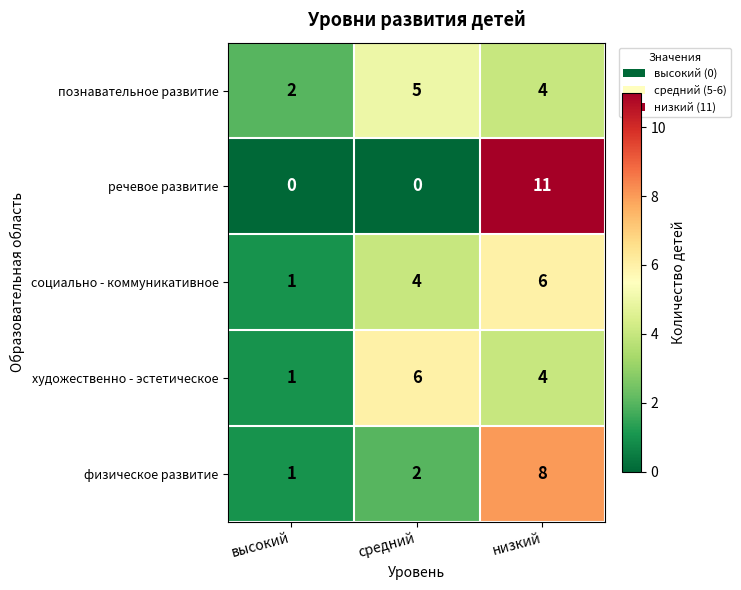

Reading left to right, transcribe all the data shown in this chart.

познавательное развитие: 2	5	4
речевое развитие: 0	0	11
социально - коммуникативное: 1	4	6
художественно - эстетическое: 1	6	4
физическое развитие: 1	2	8